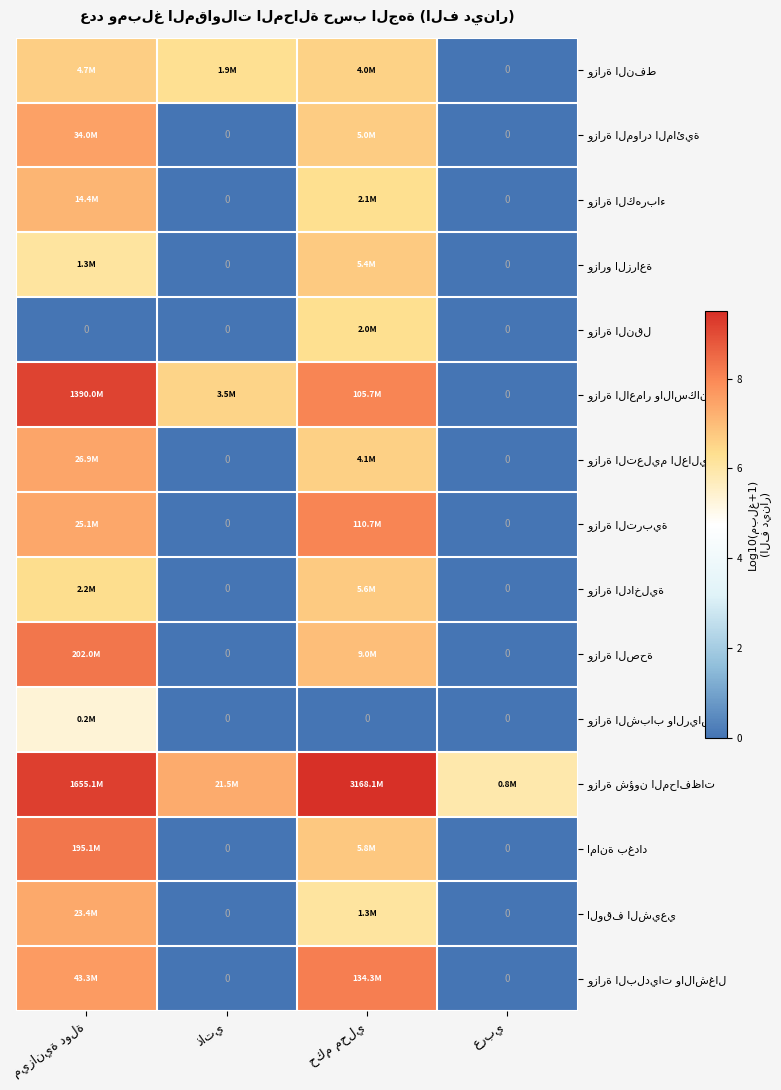

What is the spread (max minus min) of values at حكم محلي?

9.5